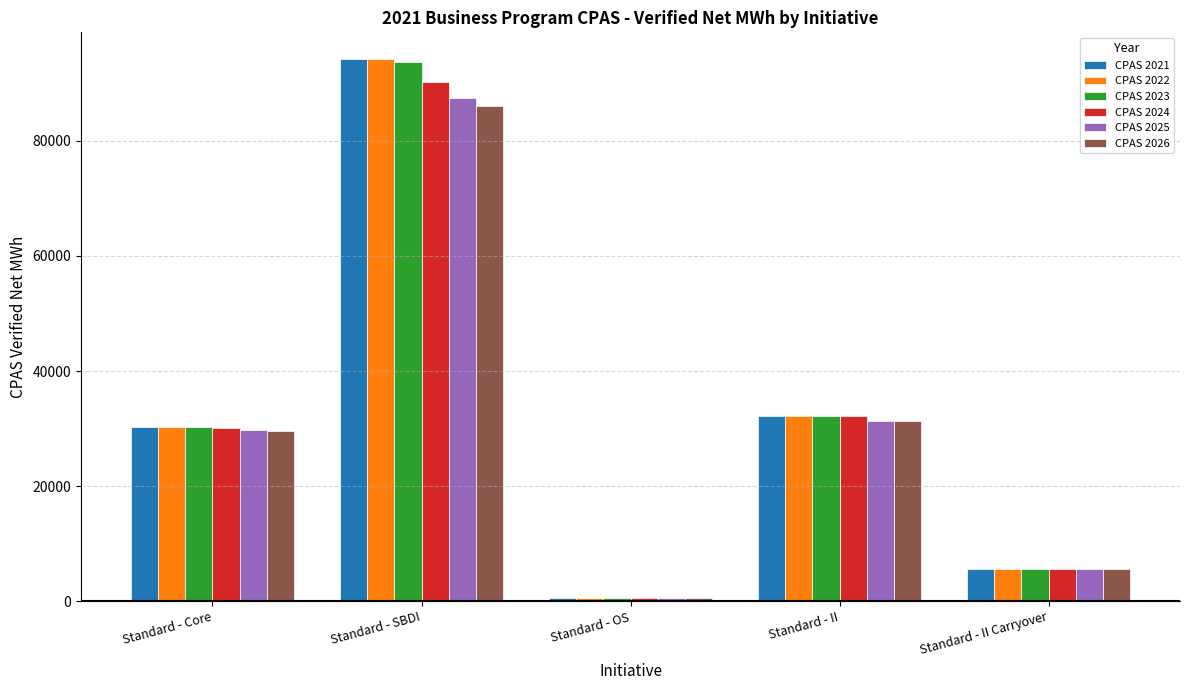

At how many categories does at least one series exceed 52897?

1